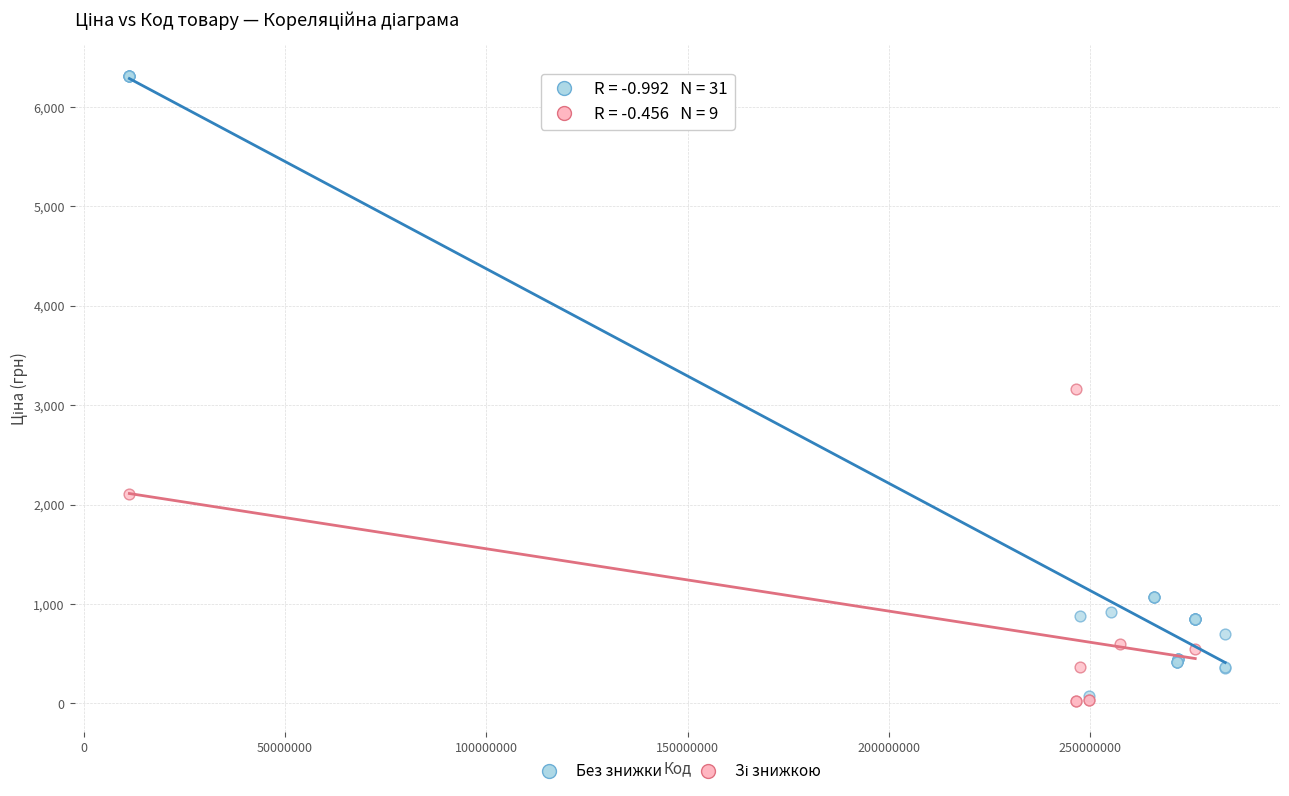

Which series has the largest Y range (max minus min)?

Без знижки